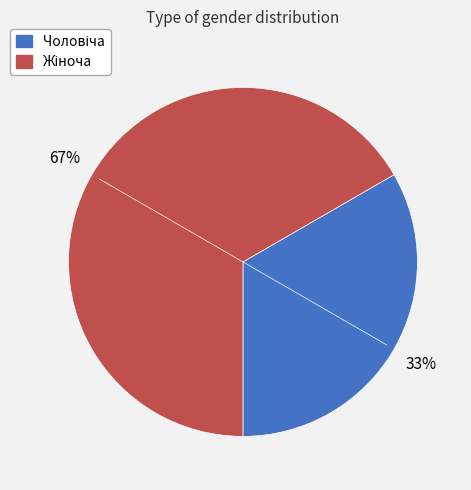

Is there any slice that represents more than half of the pie?

Yes